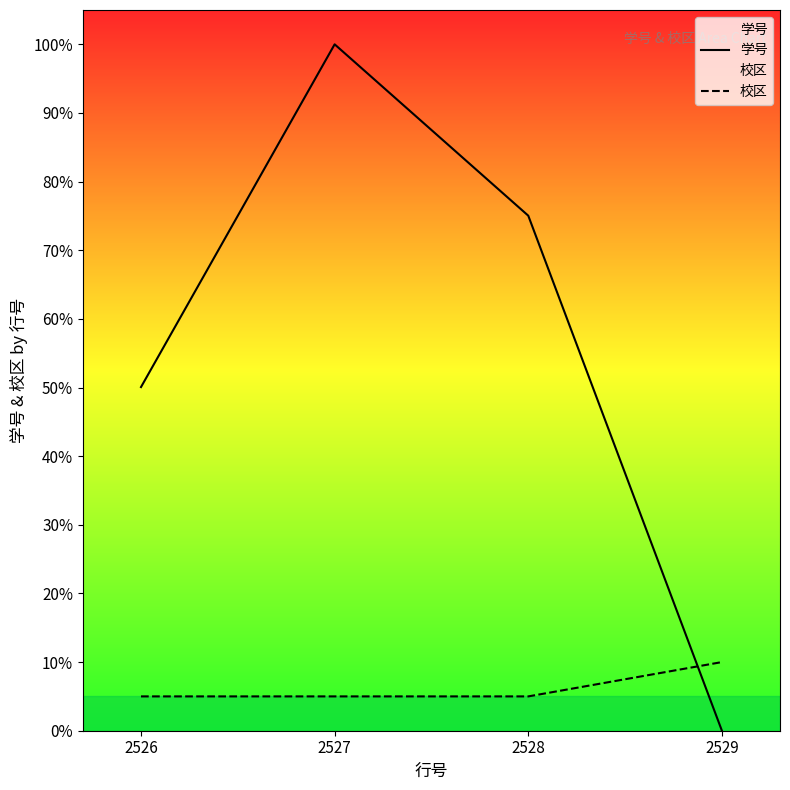

Count the number of data series in this chart.

2